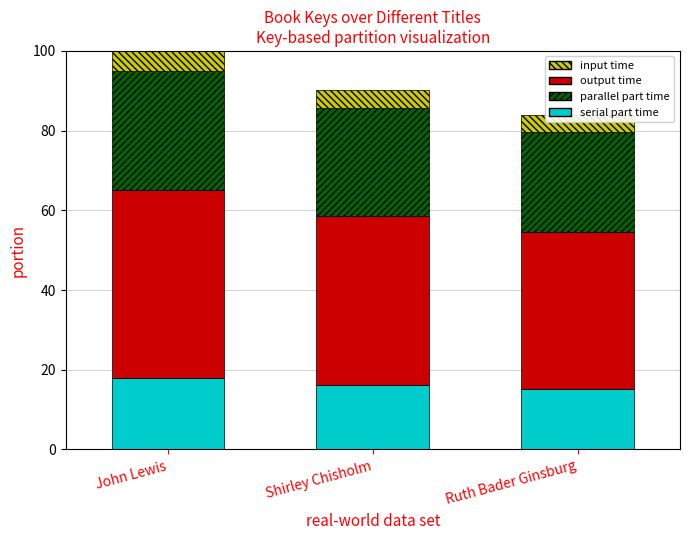

How many groups of bars are there?

3